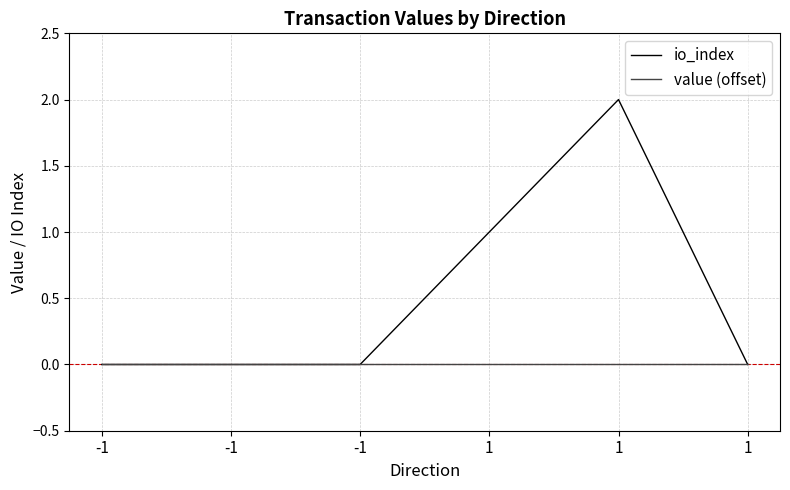

Reading left to right, list all the values displayed in this chart.

io_index: 0.0	0.0	0.0	1.0	2.0	0.0
value (offset): 0.0	0.0	0.0	0.0	0.0	0.0